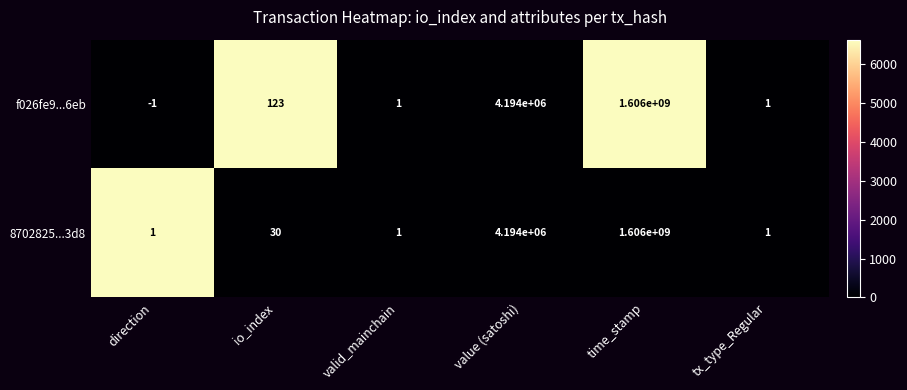

Rank the series by their average value, from lowest to highest.

8702825...3d8, f026fe9...6eb